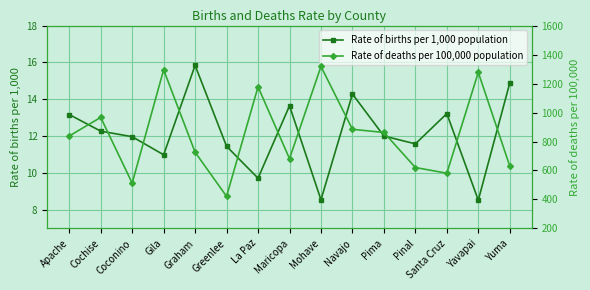

At which category does the chart reach its minimum across all series?

Yavapai